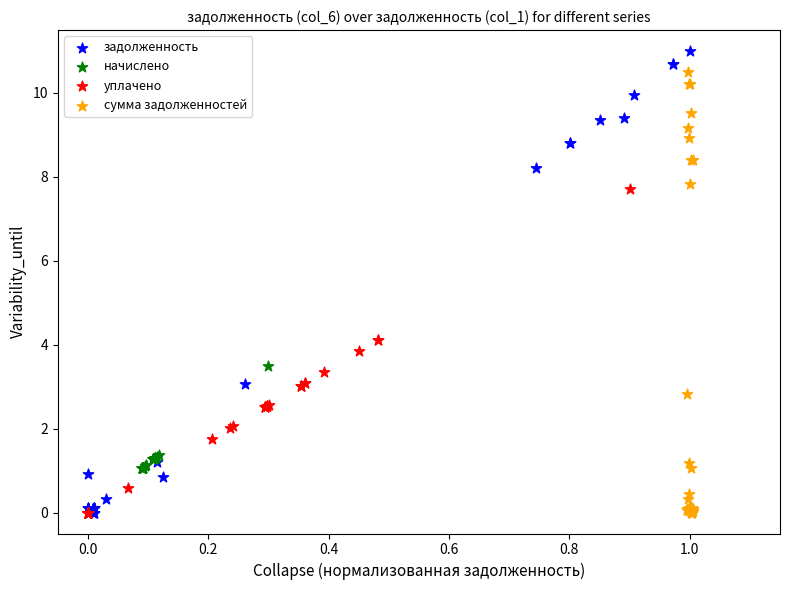

Which series has the widest spread of Y values?

задолженность